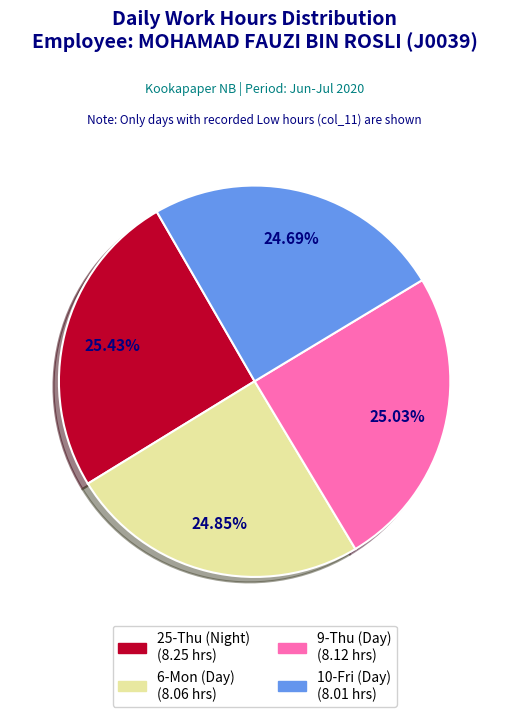

To the nearest percent, what is the difference between the largest and smallest slice percentages?

1%